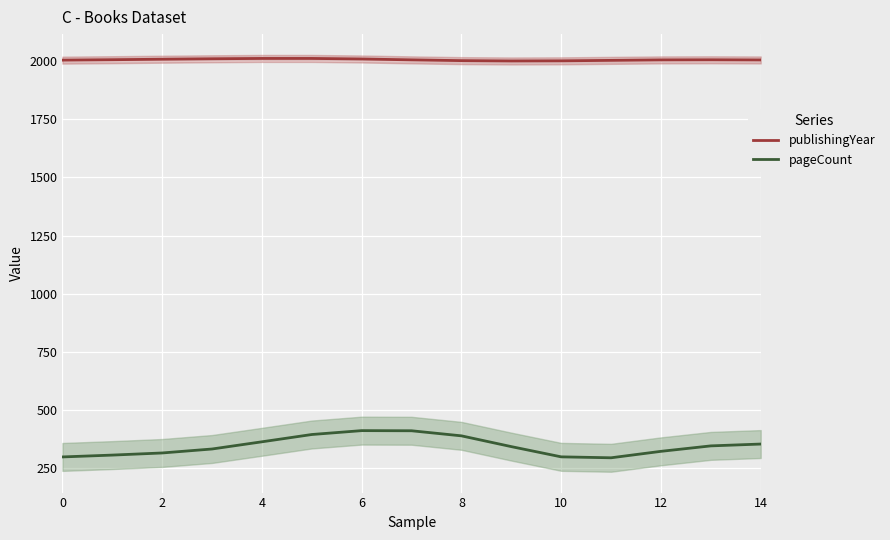

True or false: publishingYear and pageCount intersect in this chart.

False